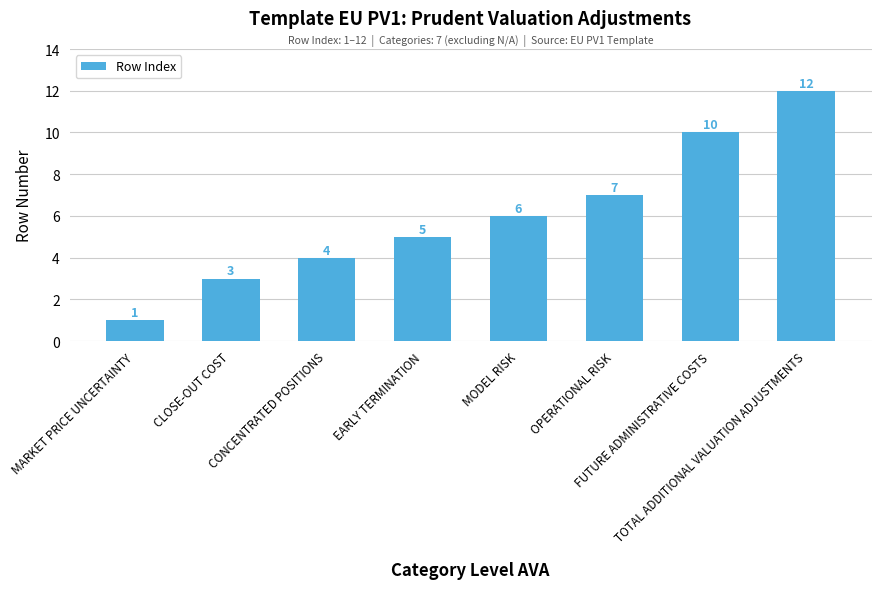

What is the change in value from FUTURE ADMINISTRATIVE COSTS to TOTAL ADDITIONAL VALUATION ADJUSTMENTS?

+2